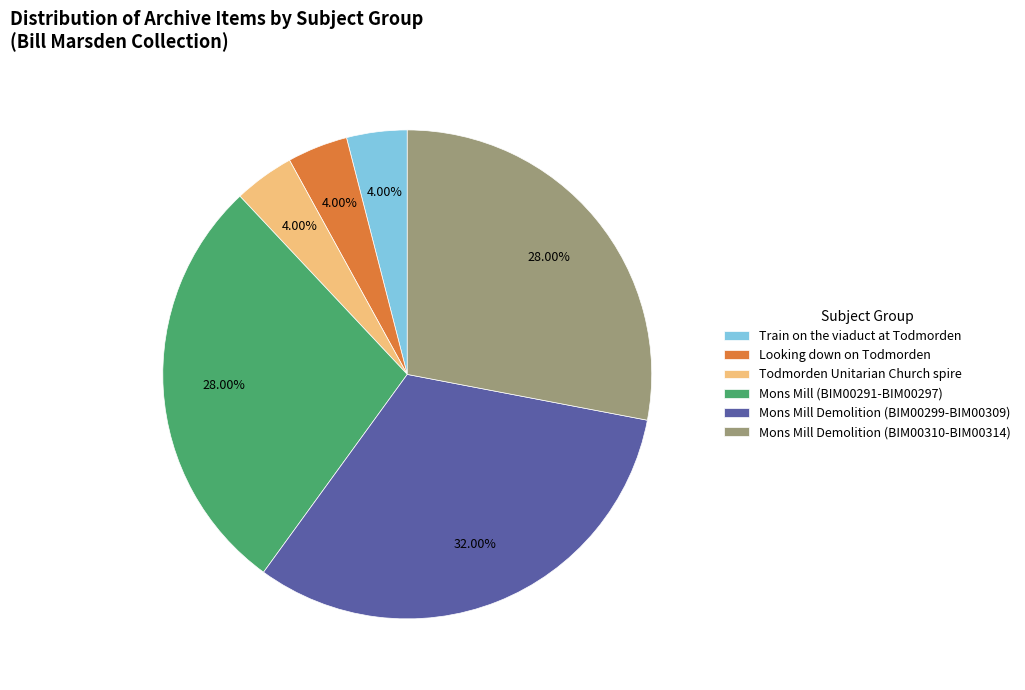

Which has a higher value, Looking down on Todmorden or Mons Mill (BIM00291-BIM00297)?

Mons Mill (BIM00291-BIM00297)